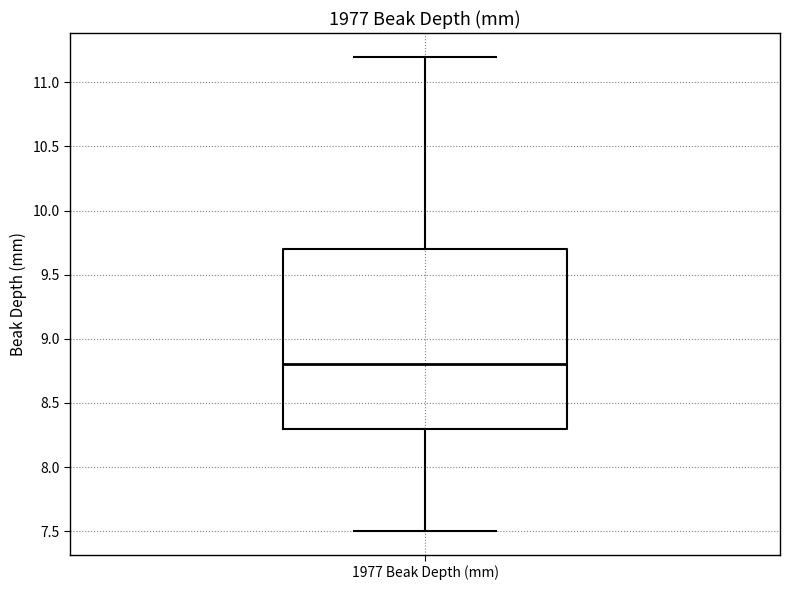

Read this box plot against the y-axis: the position of the median line, the range covered by the box, and the ends of both whiskers. The values are not printed on the chart, so give them approximately, as read against the axis.

median 8.8, box 8.3 to 9.7, whiskers 7.5 to 11.2